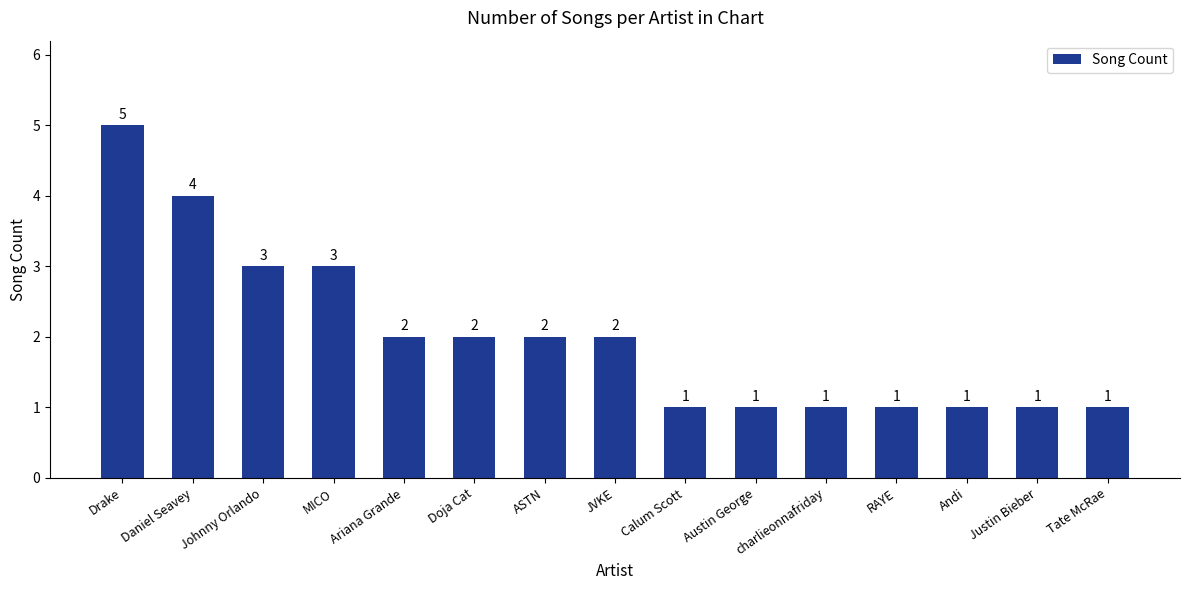

What is the label of the 8th bar from the right?

JVKE